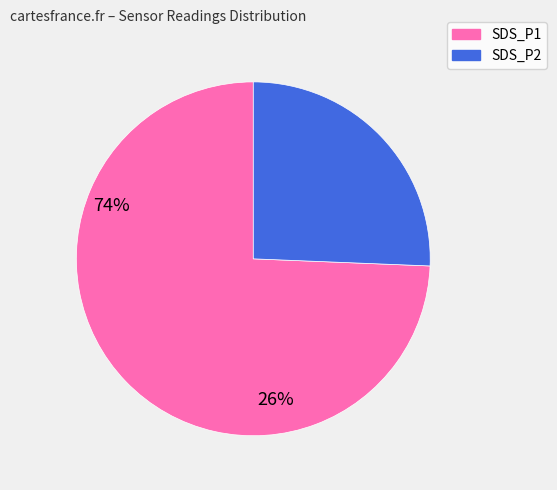

The SDS_P1 slice represents 67% of the pie. True or false?

False